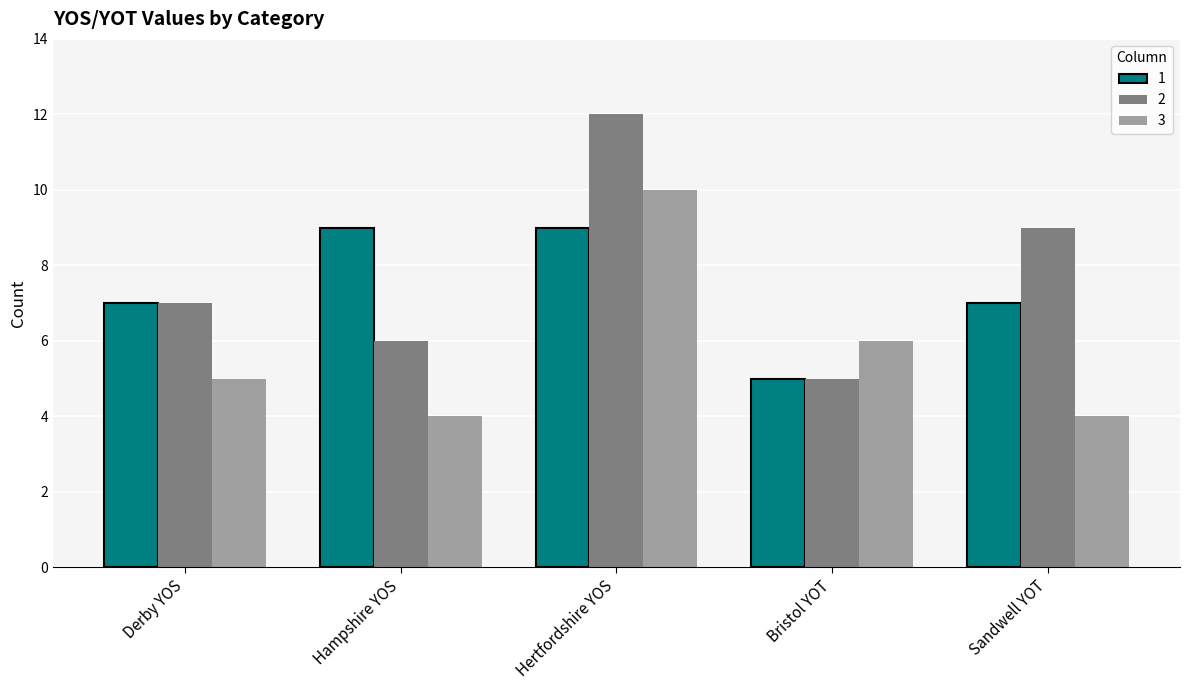

How many bars are there in total?

15